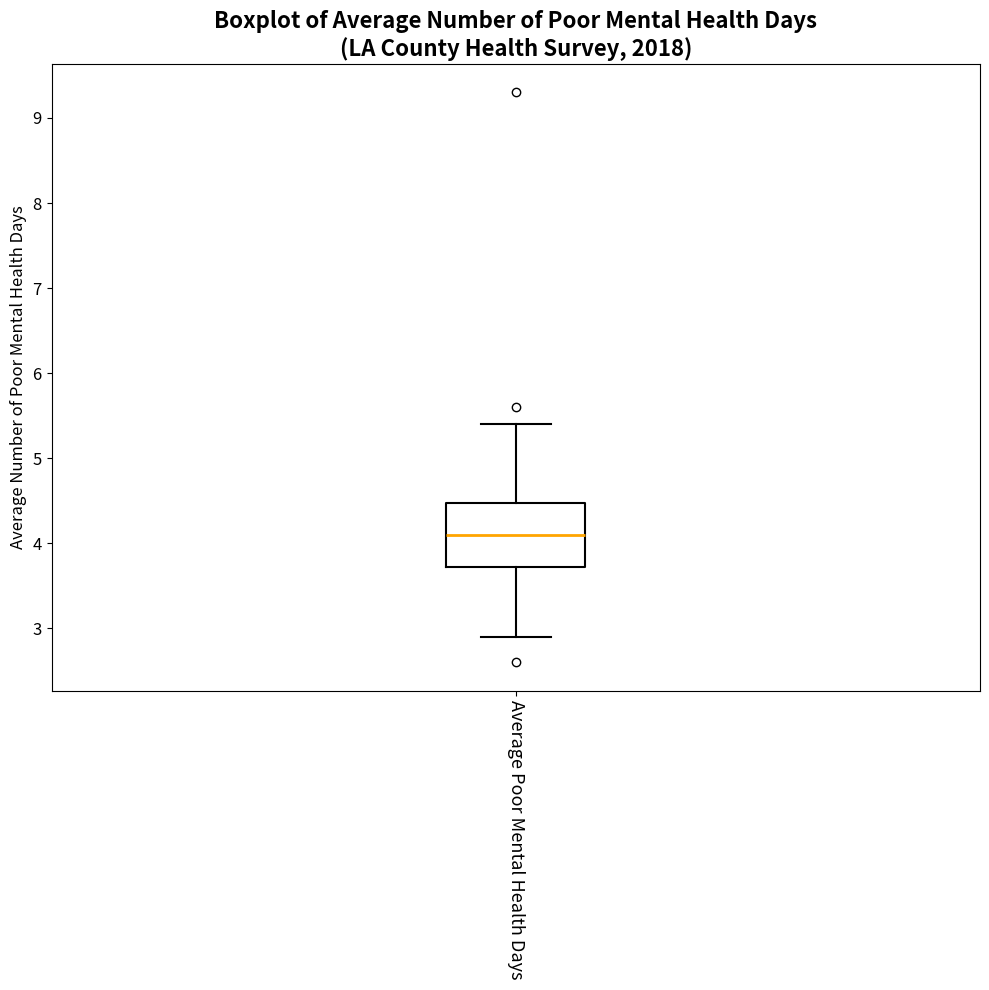

Where does the median line of the box for Average Poor Mental Health Days sit on the y-axis? The values are not printed on the chart, so give them approximately, as read against the axis.

4.1